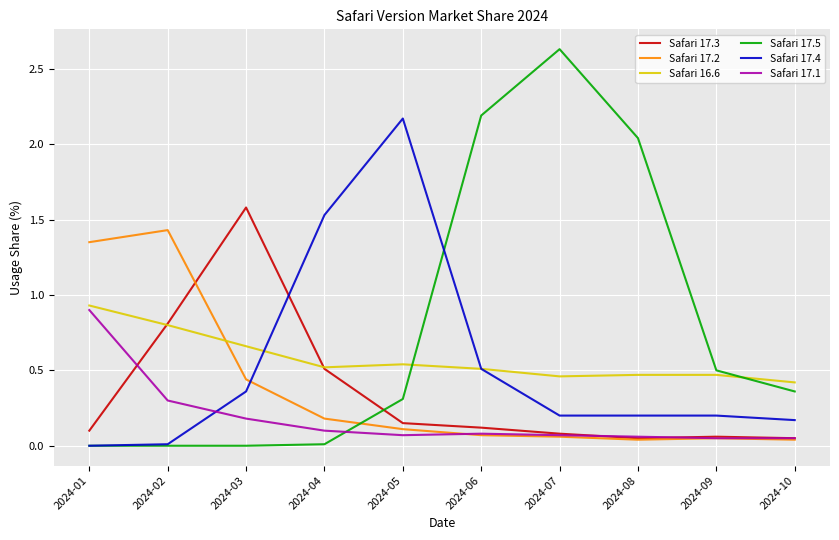

How many distinct data groups are displayed?

6